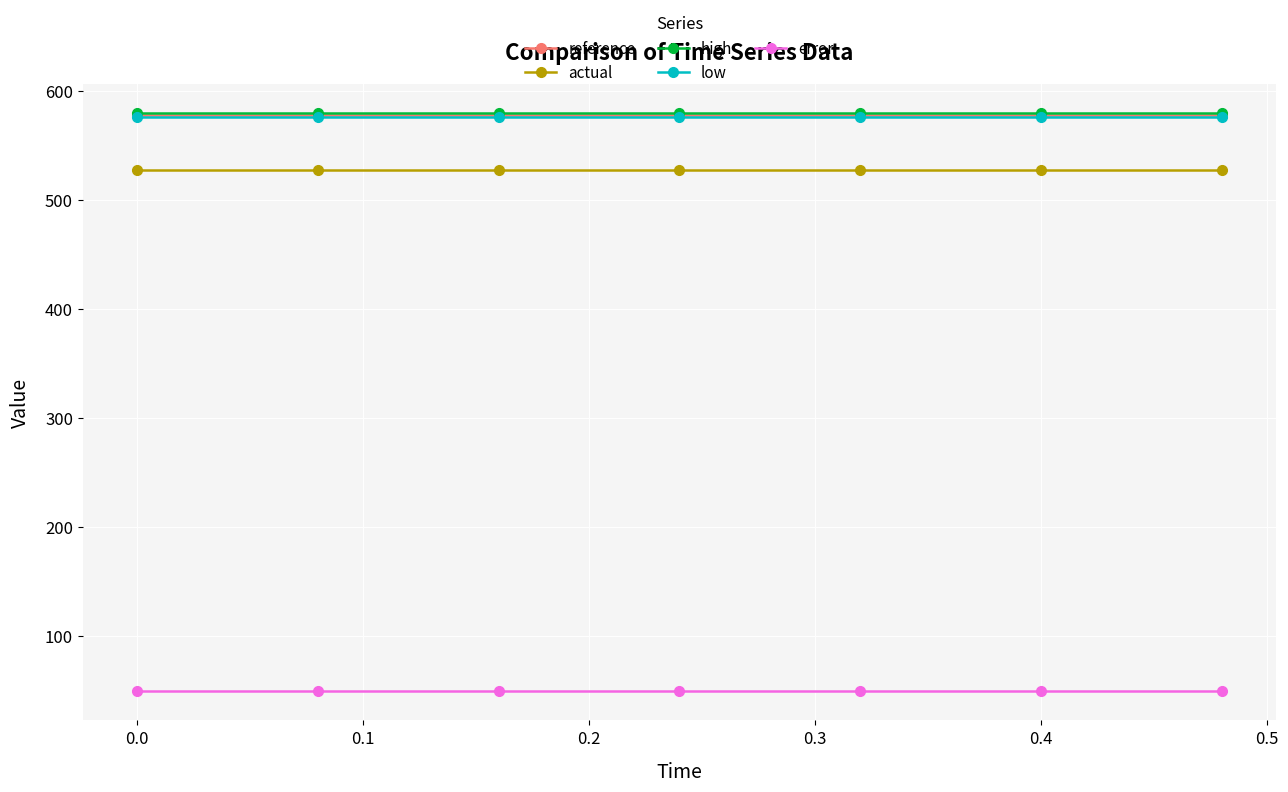

What is the value of the error point at the 6th from the left?

48.7